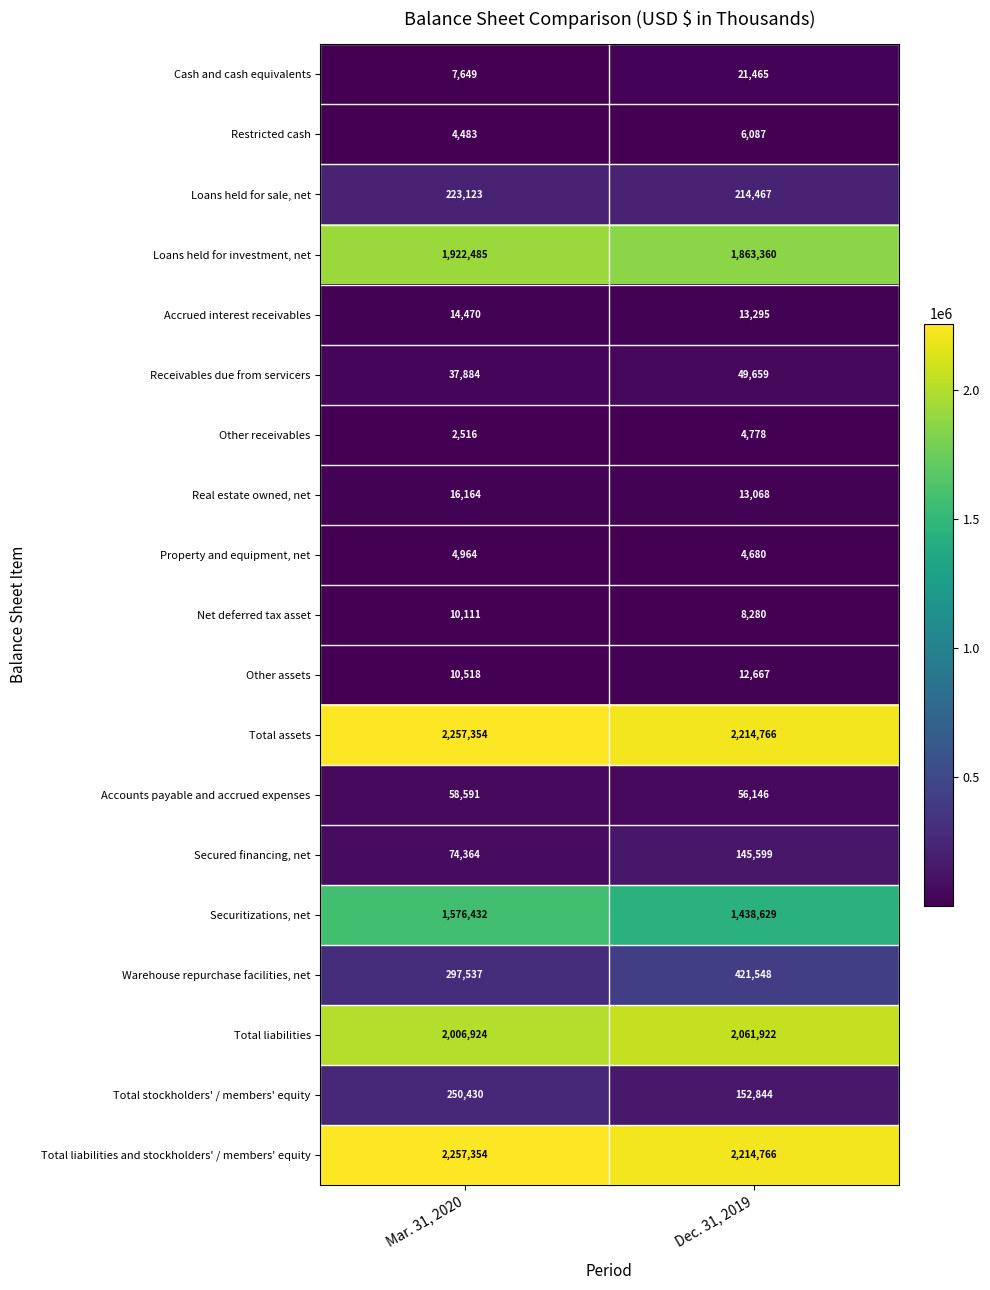

What value does the Property and equipment, net series have at Mar. 31, 2020, to the nearest 50?

4950